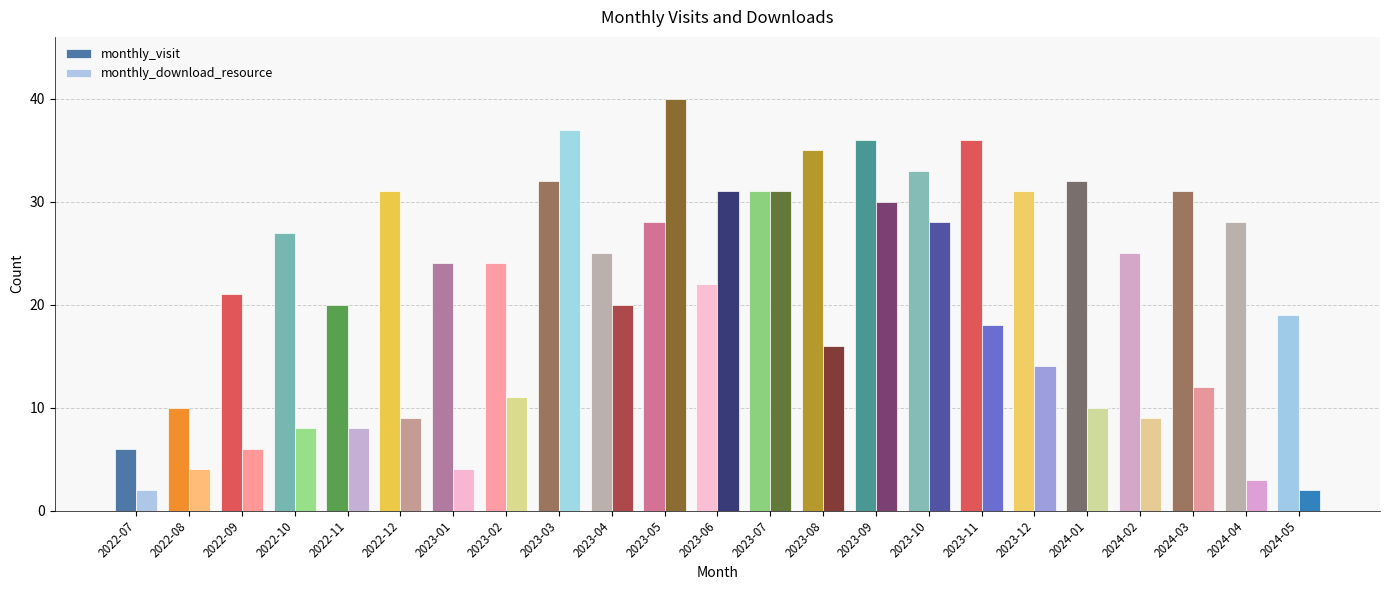

What is the total value across all series at 2023-11?

54